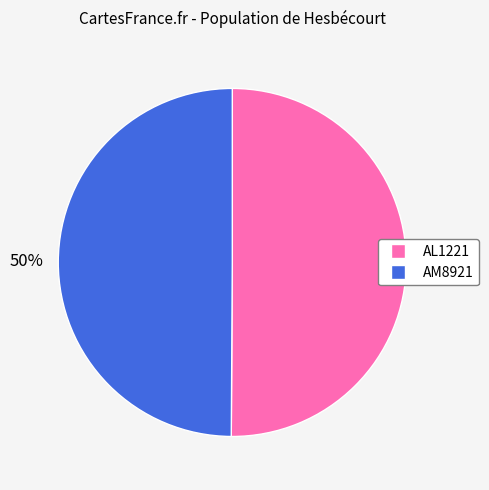

To the nearest percent, what portion does AM8921 represent?

50%